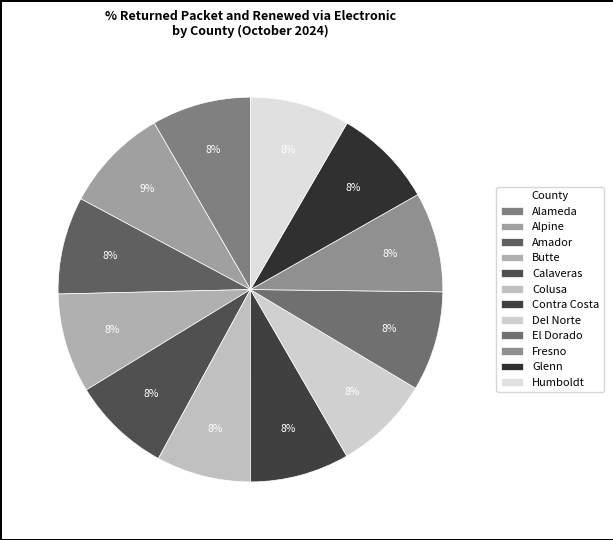

To the nearest percent, what is the difference between the largest and smallest slice percentages?

1%